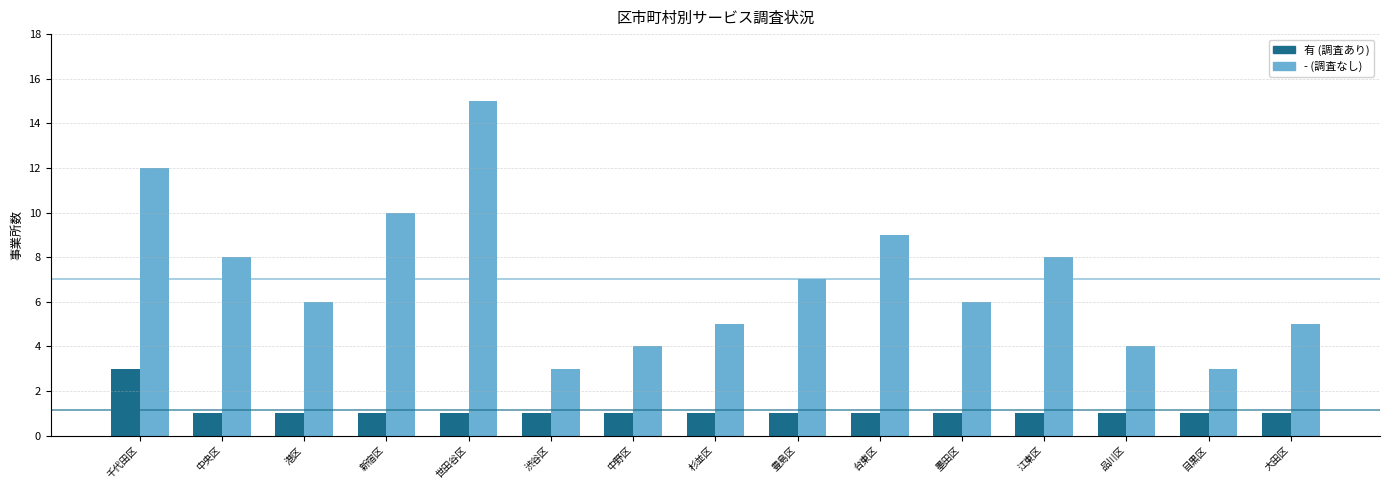

What is the difference between the highest and lowest values at 千代田区?

9